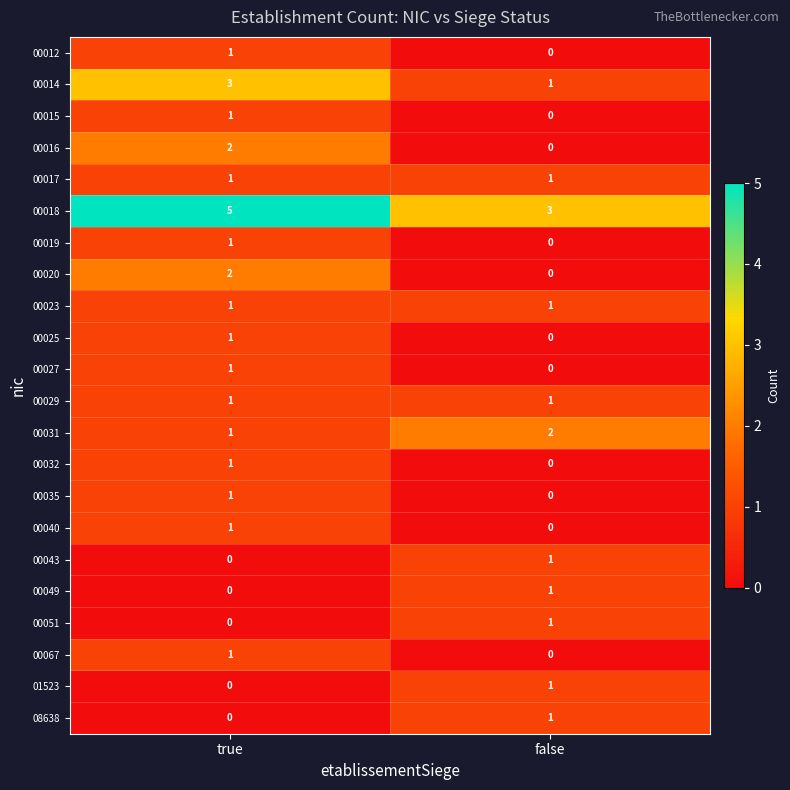

At which label does 00035 reach its peak?

true